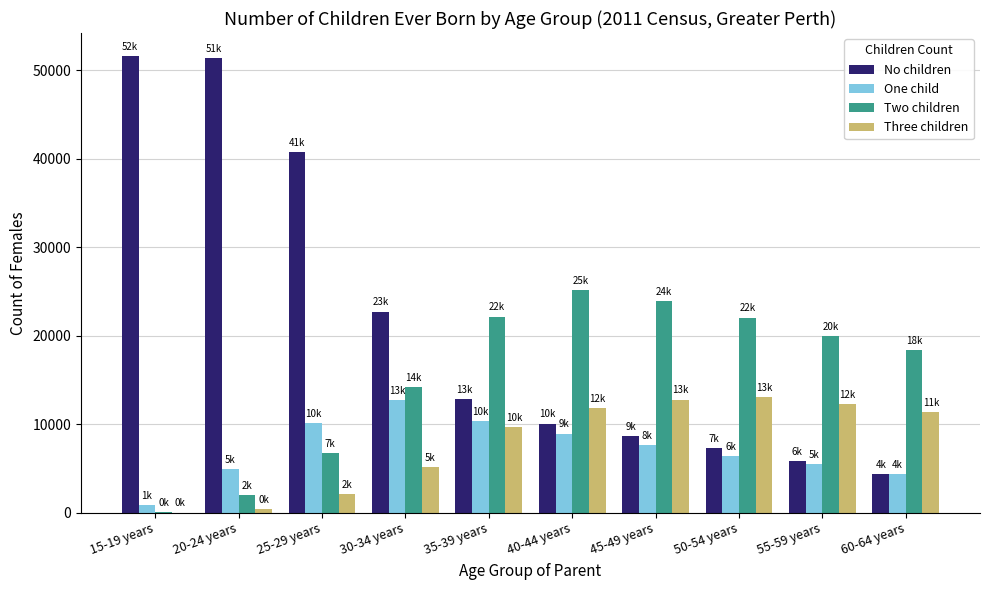

Is the value of No children at 15-19 years greater than the value of One child at 60-64 years?

Yes